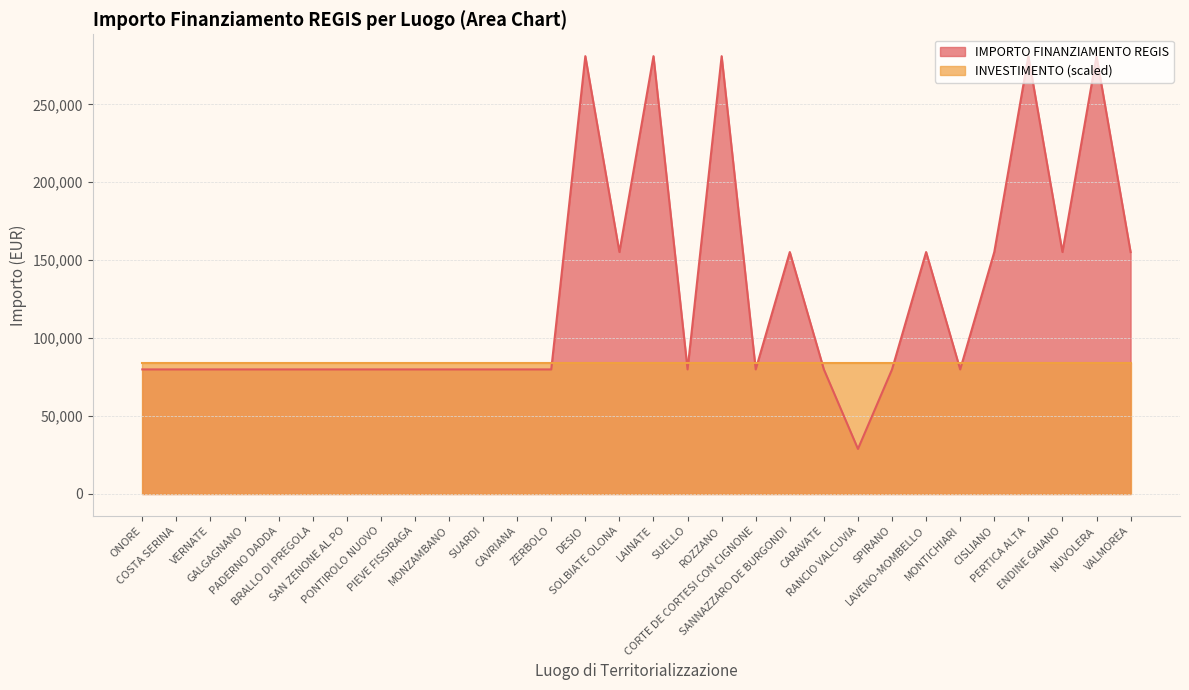

What is the value of the 27th point from the left?

280932